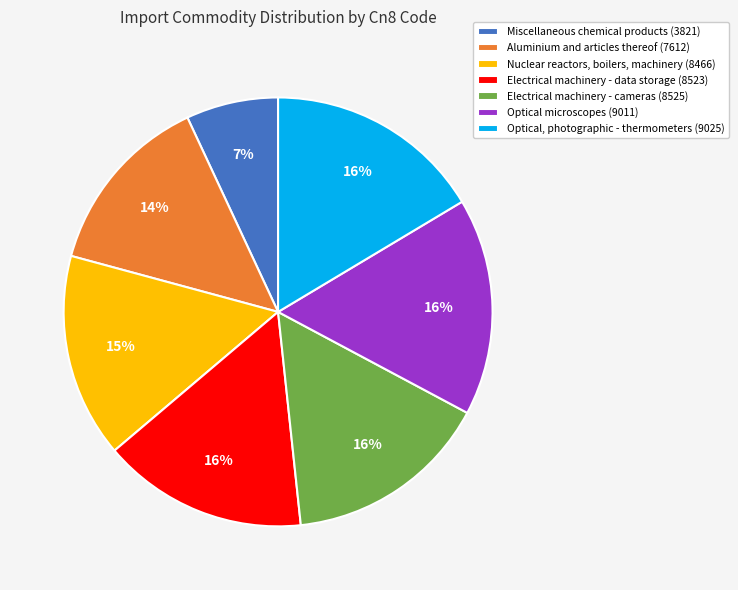

How many slices are in this pie chart?

7